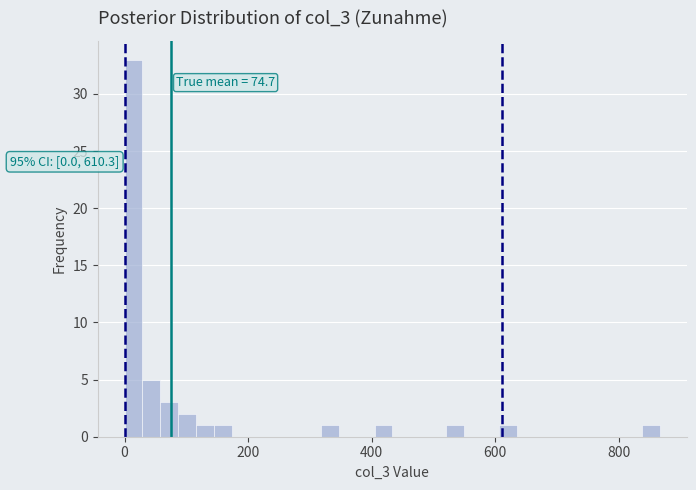

Read against the x-axis, roughly where is the centre of the tallest bar?

20